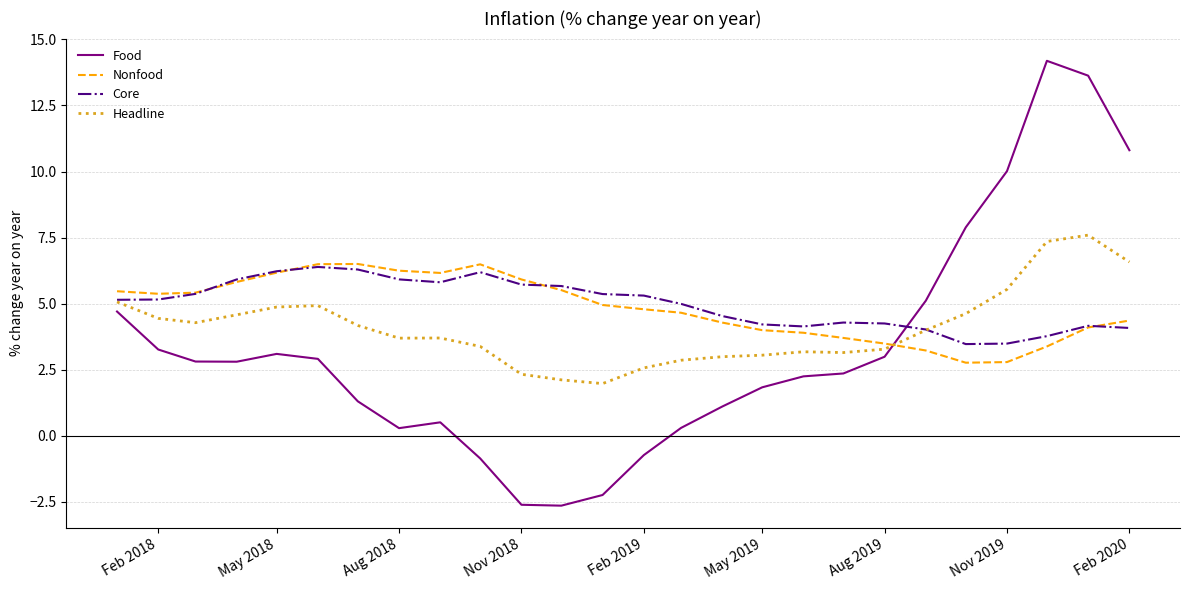

What is the minimum value for Nonfood?

2.8